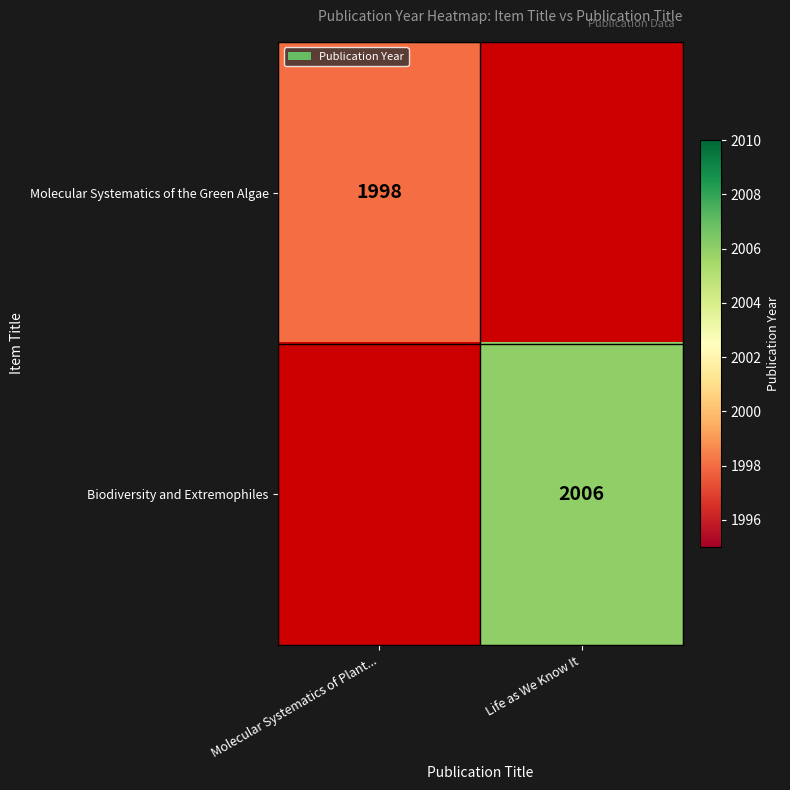

The value of Biodiversity and Extremophiles at Life as We Know It is 992. True or false?

False